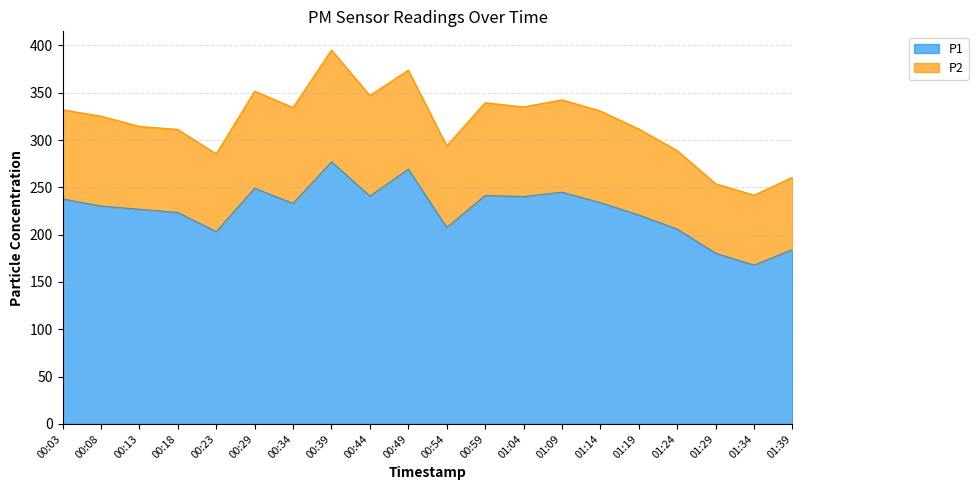

Reading left to right, what are all the values shown in this chart?

00:03=237.8	00:08=230.2	00:13=226.8	00:18=223.4	00:23=203.2	00:29=249.0	00:34=232.9	00:39=277.0	00:44=240.7	00:49=269.3	00:54=207.6	00:59=241.4	01:04=240.2	01:09=244.9	01:14=233.8	01:19=220.8	01:24=205.9	01:29=180.3	01:34=167.8	01:39=184.3